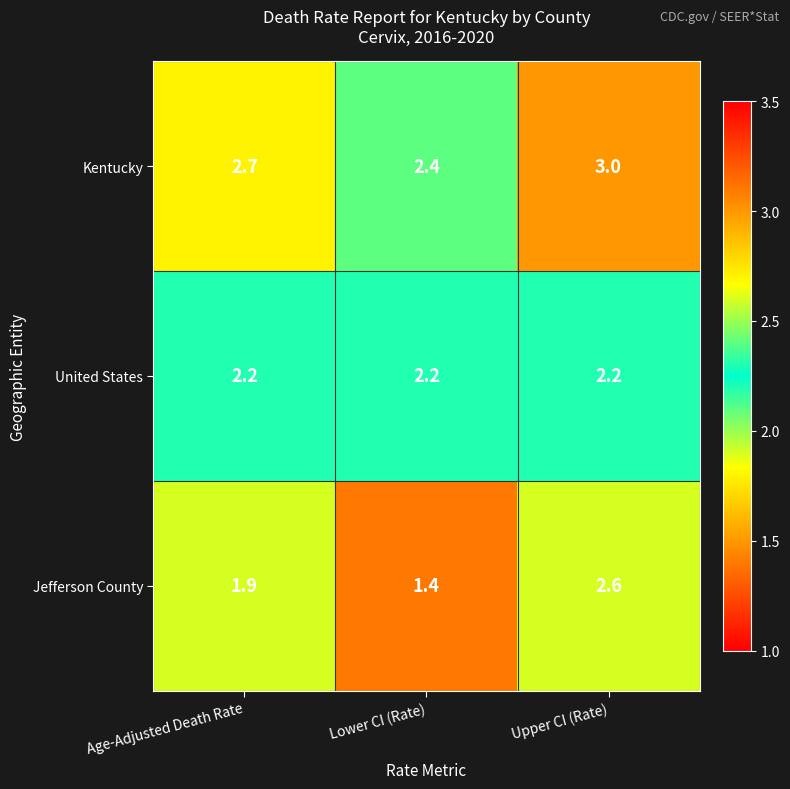

What is the total value across all series at Lower CI (Rate)?

6.0